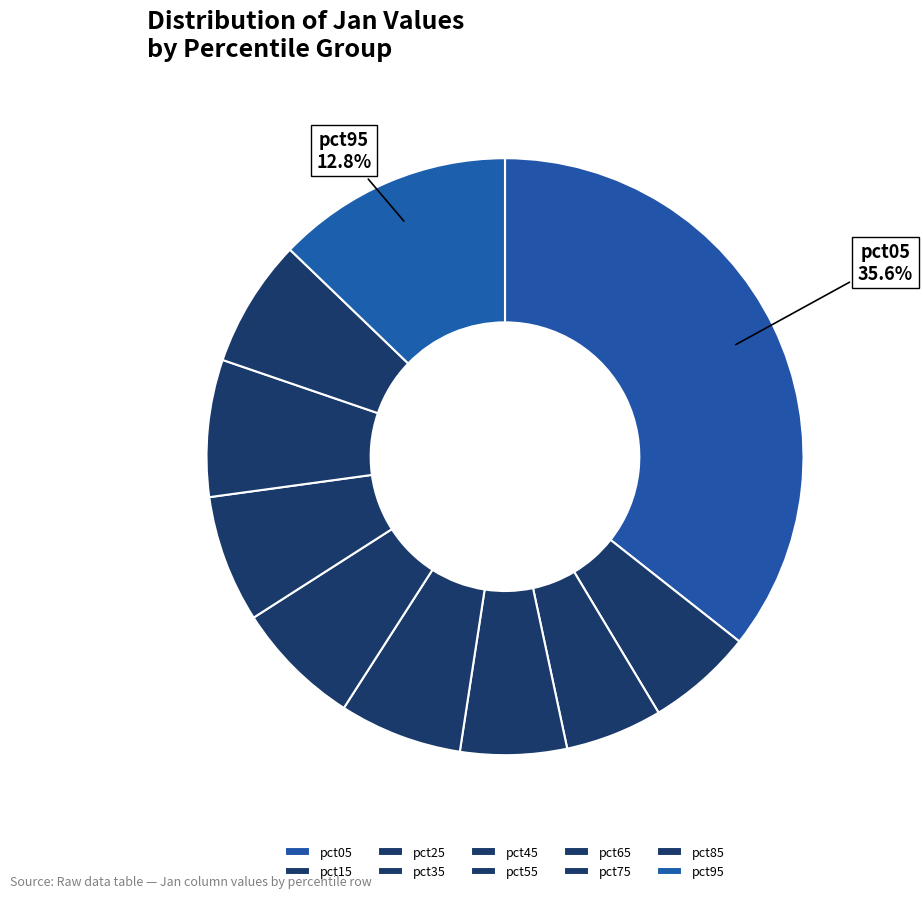

Does pct55 account for over 50% of the chart?

No